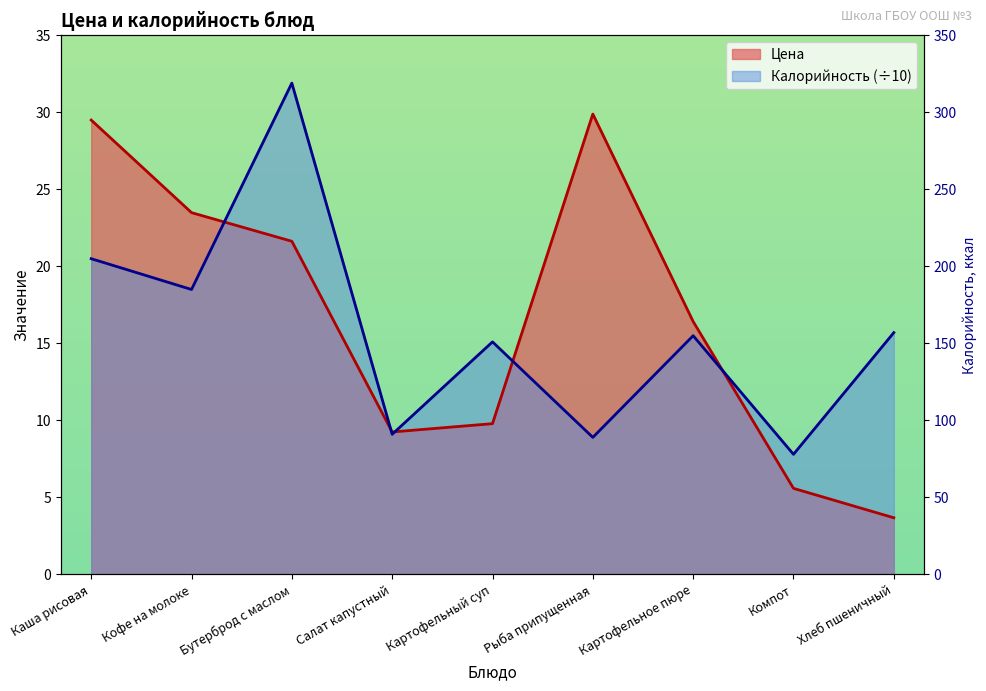

How many interior local peaks does the Калорийность series have?

3